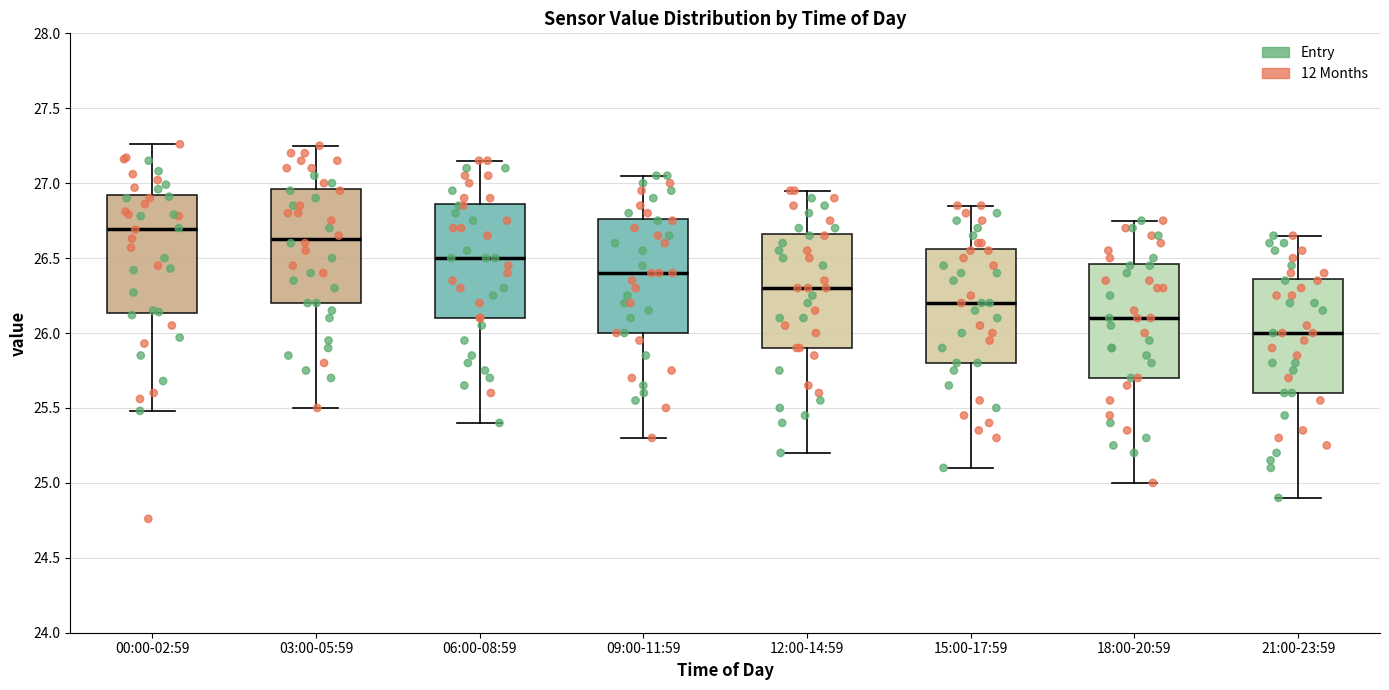

Where does the lower whisker of the box for 15:00-17:59 end on the y-axis? The values are not printed on the chart, so give them approximately, as read against the axis.

25.10